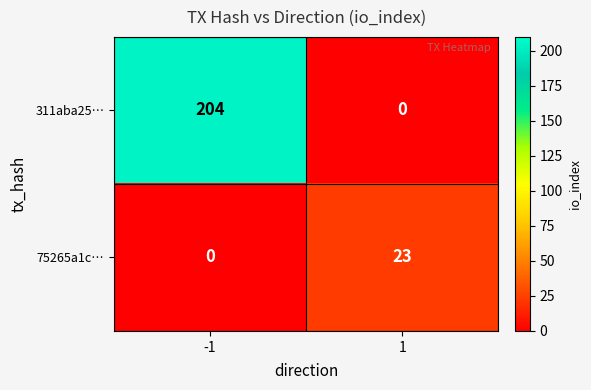

Read the 311aba25… value at -1.

204